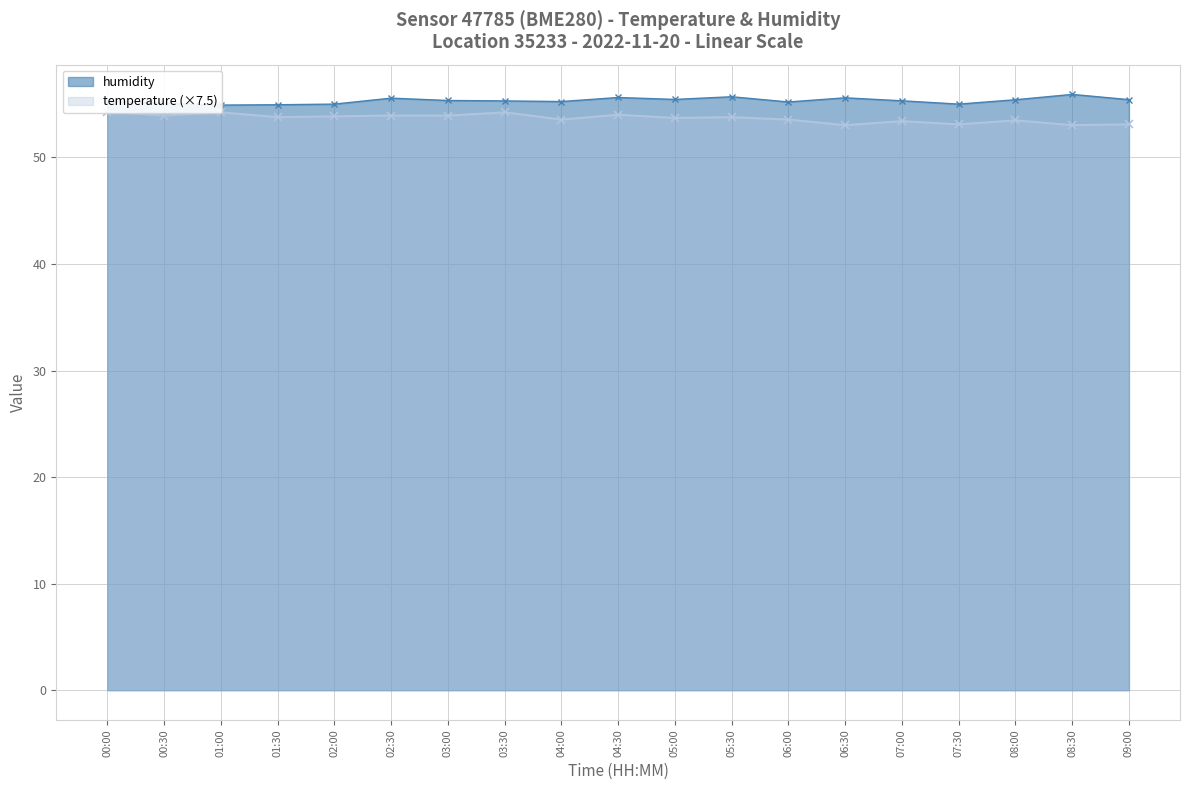

At how many categories does at least one series exceed 54?

19